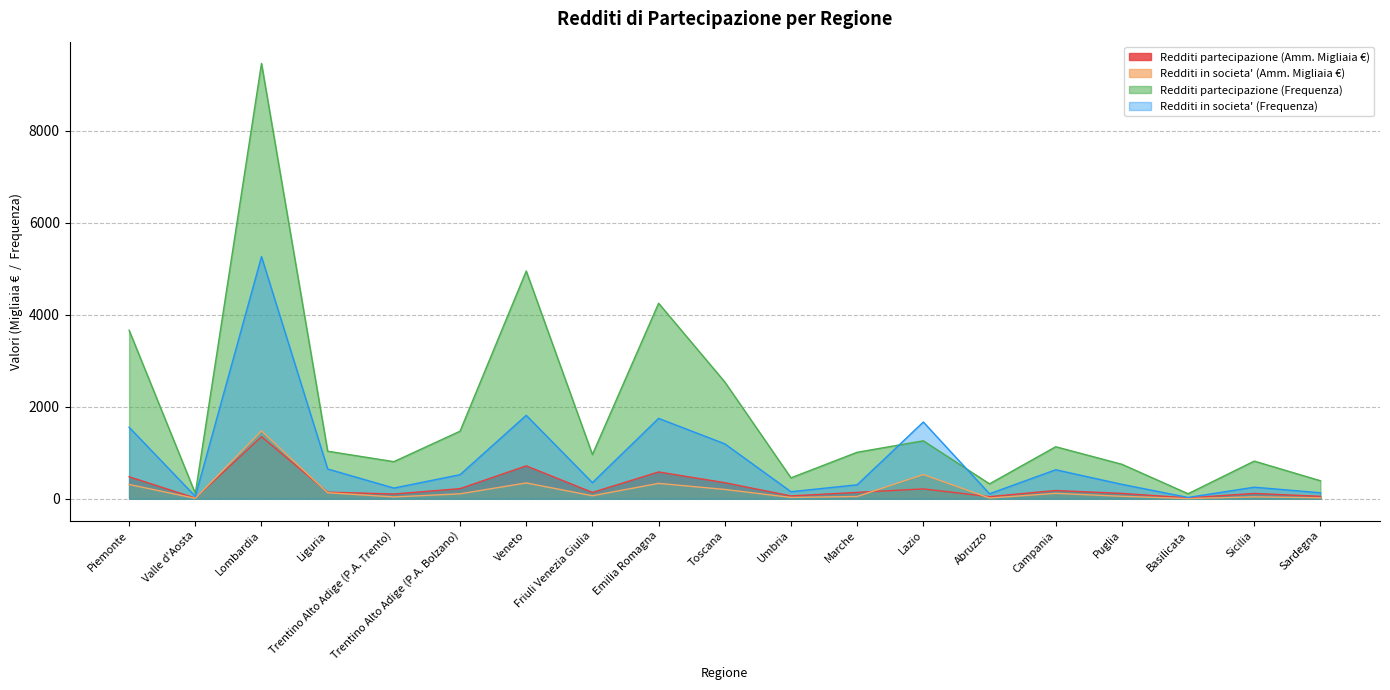

At how many categories does at least one series exceed 6935?

1